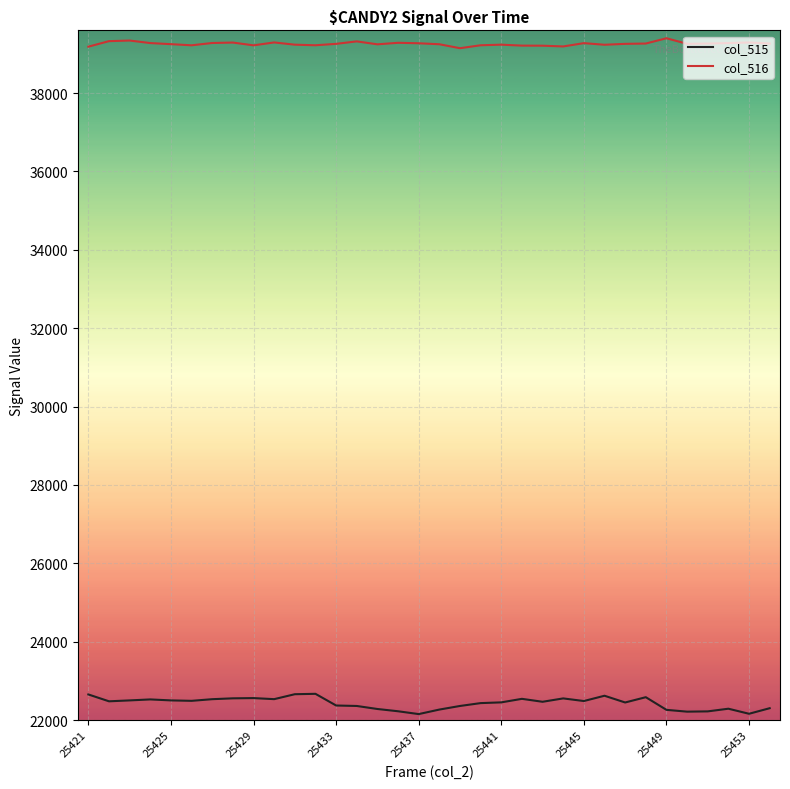

Which series has the largest total across all categories?

col_516